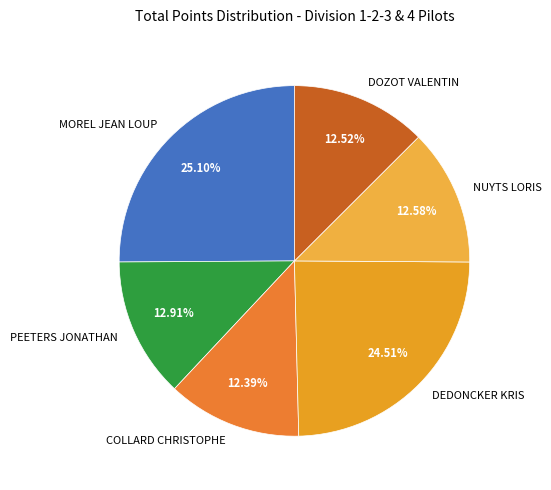

Approximately how many times larger is the value at DEDONCKER KRIS compared to PEETERS JONATHAN?

1.9